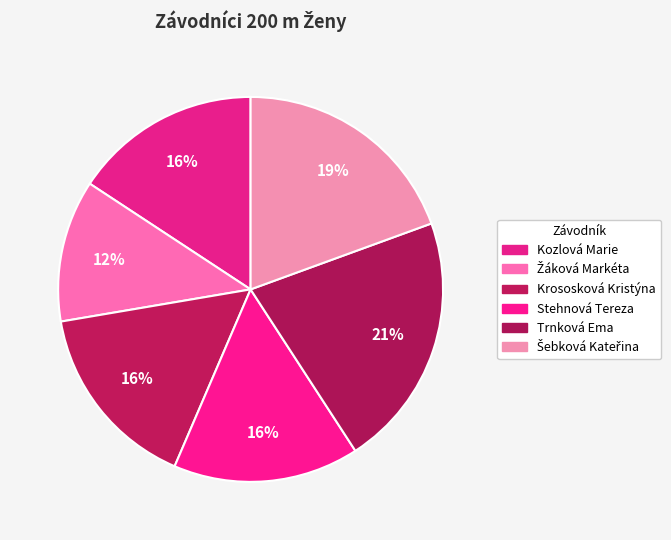

How many slices are in this pie chart?

6